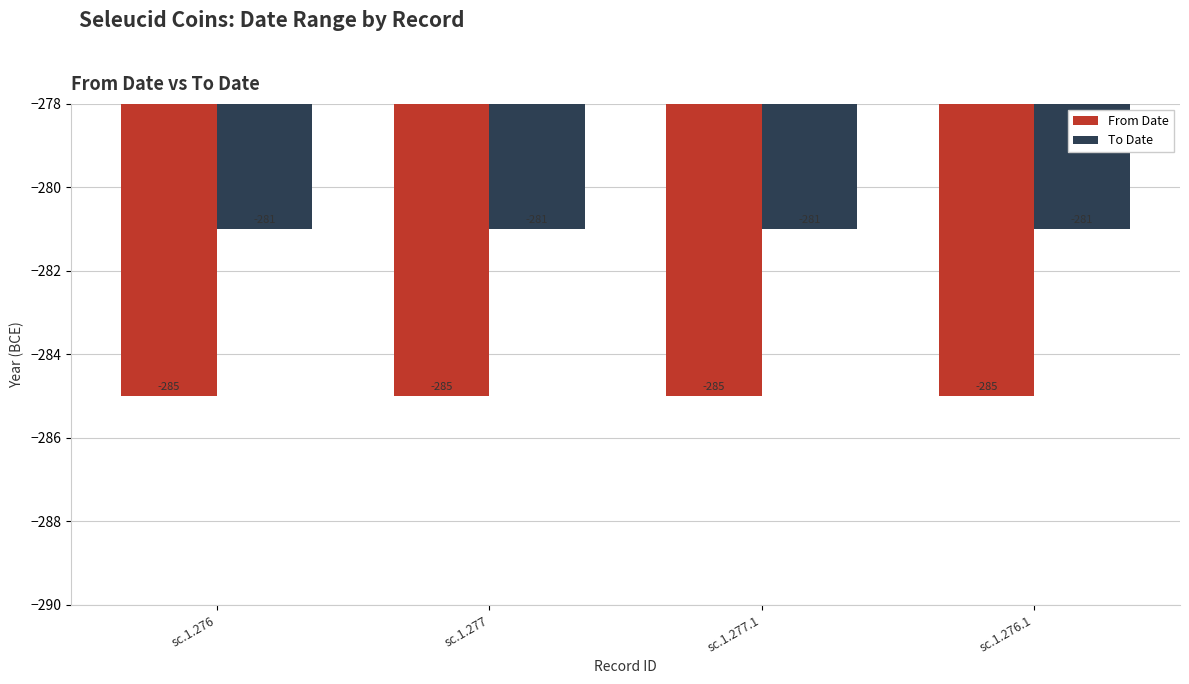

How many bars are there in total?

8